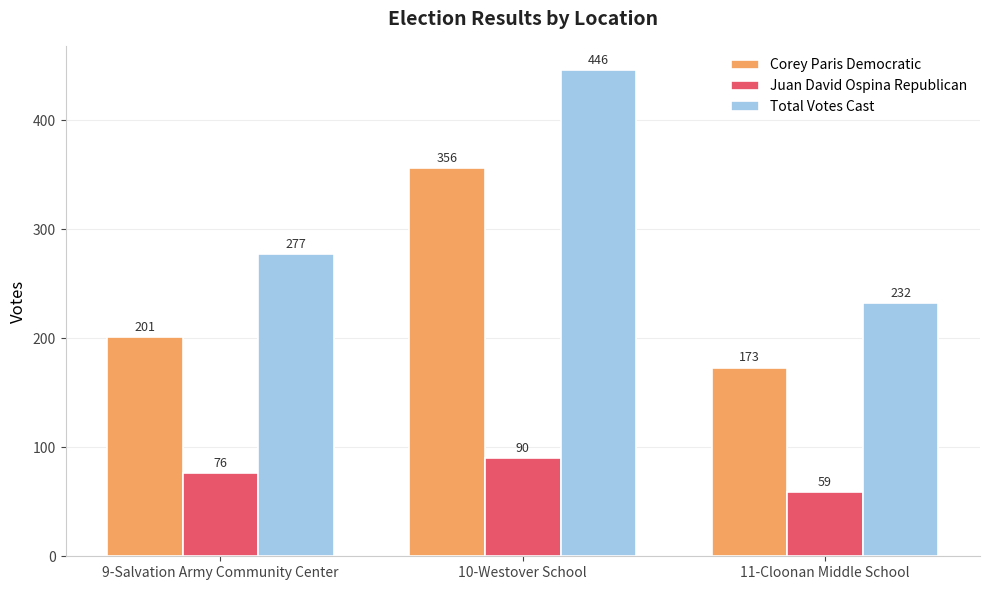

What are all the series names shown in the legend?

Corey Paris Democratic, Juan David Ospina Republican, Total Votes Cast